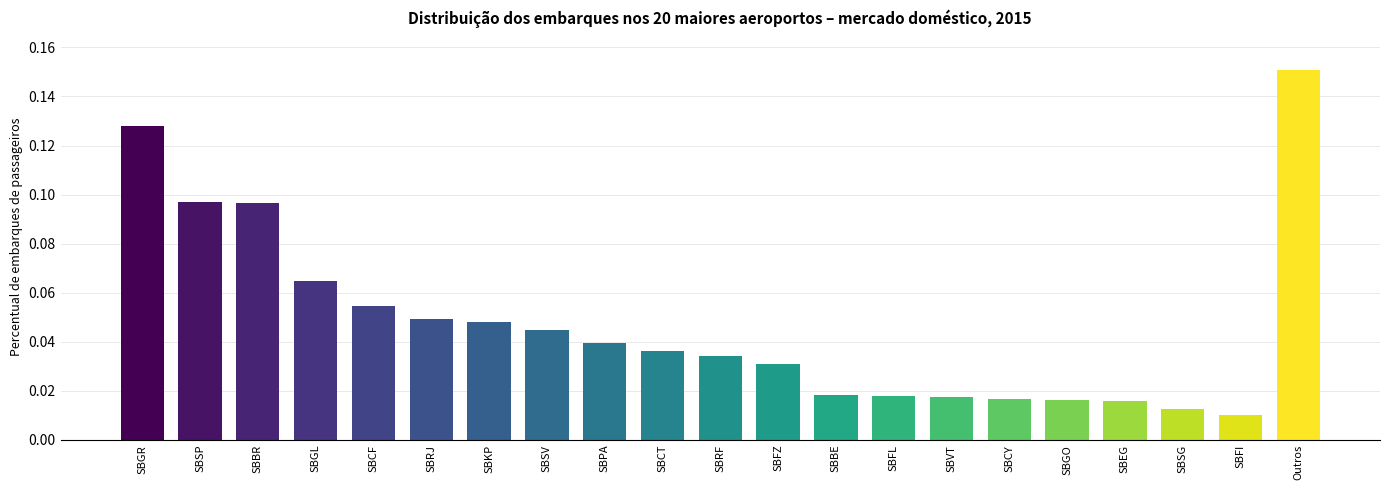

Which label corresponds to the smallest value in the chart?

SBFI